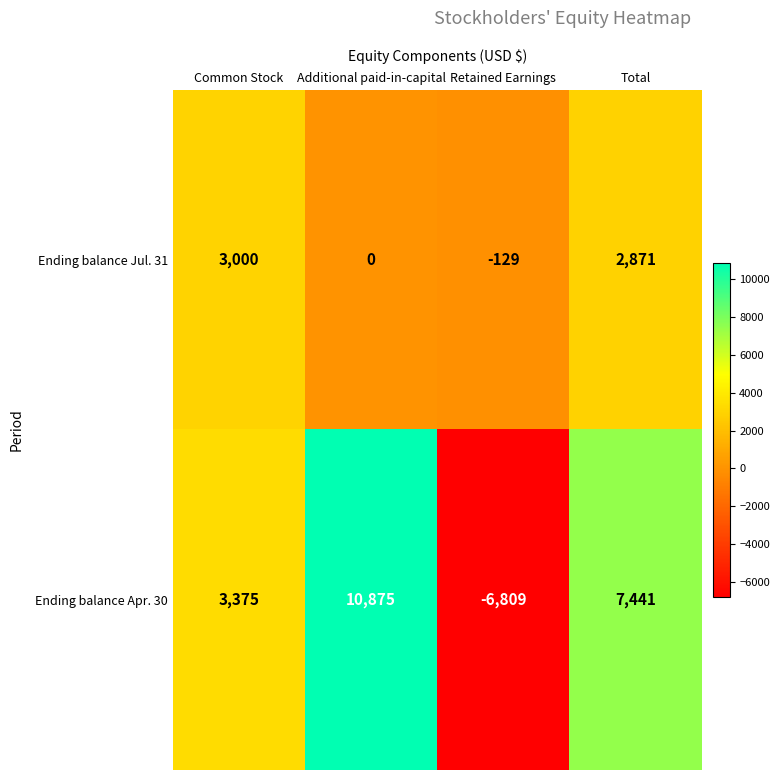

The Ending balance Jul. 31 series shows -1866 at Additional paid-in-capital. True or false?

False